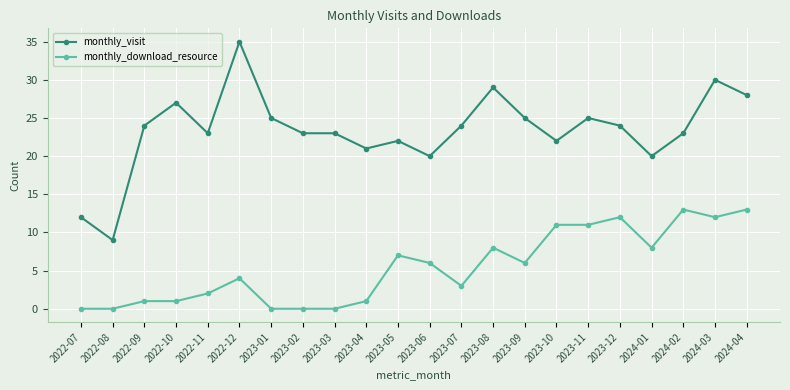

What position from the right is 2023-05?

12